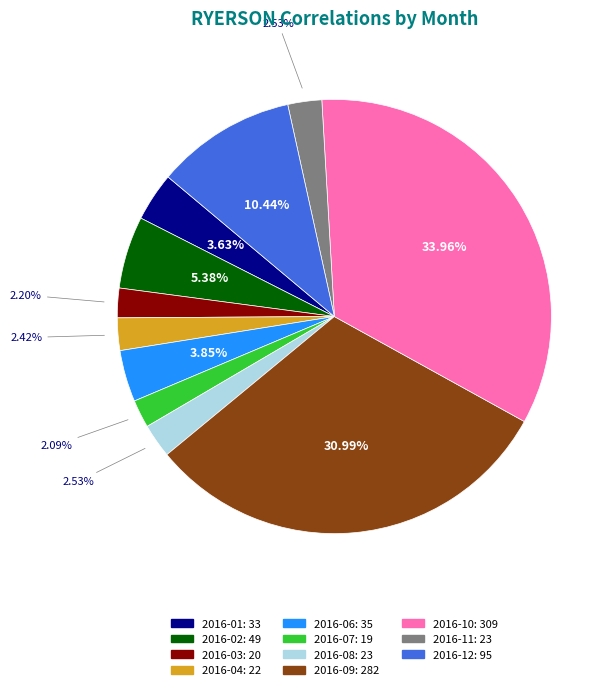

To the nearest percent, what is the combined percentage of 2016-01 and 2016-02?

9%